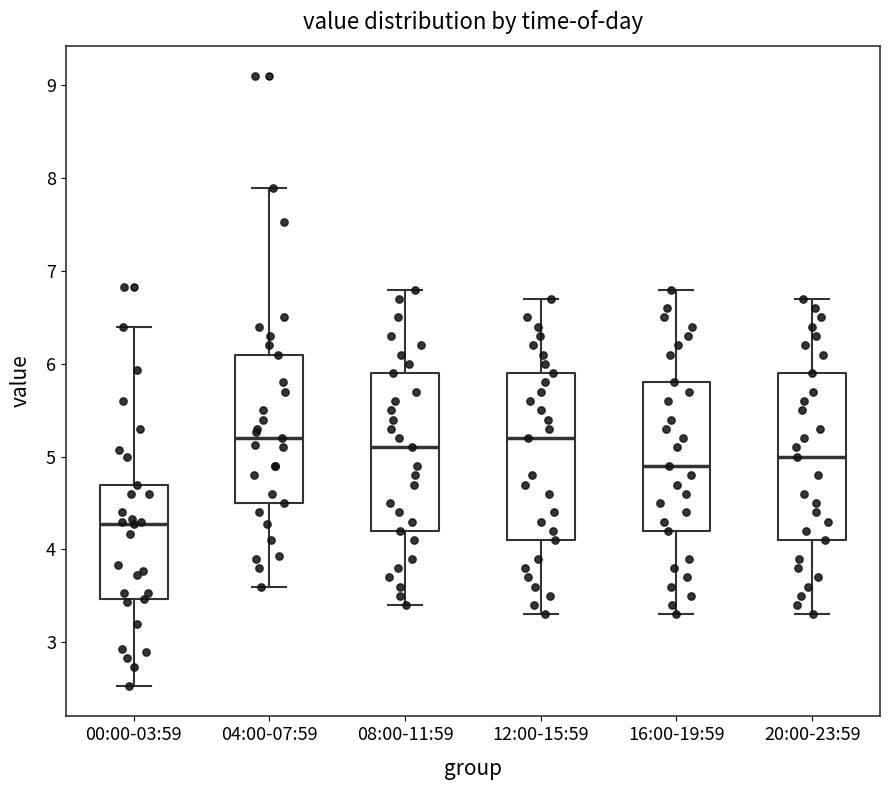

Which box's median line is the lowest?

00:00-03:59